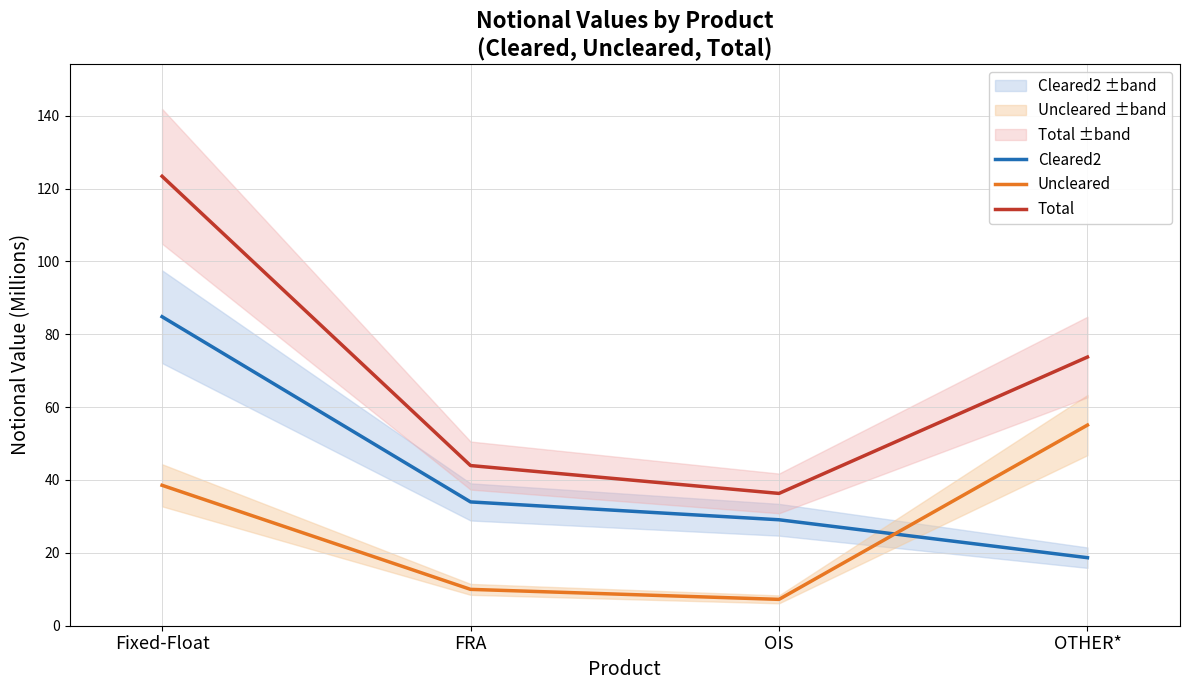

True or false: Cleared2 has more than 0 points higher than both neighbors.

False